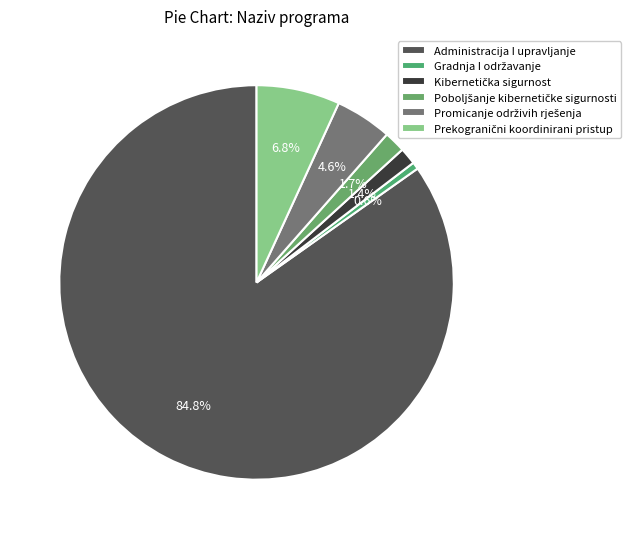

Is Gradnja I održavanje the majority of the pie?

No